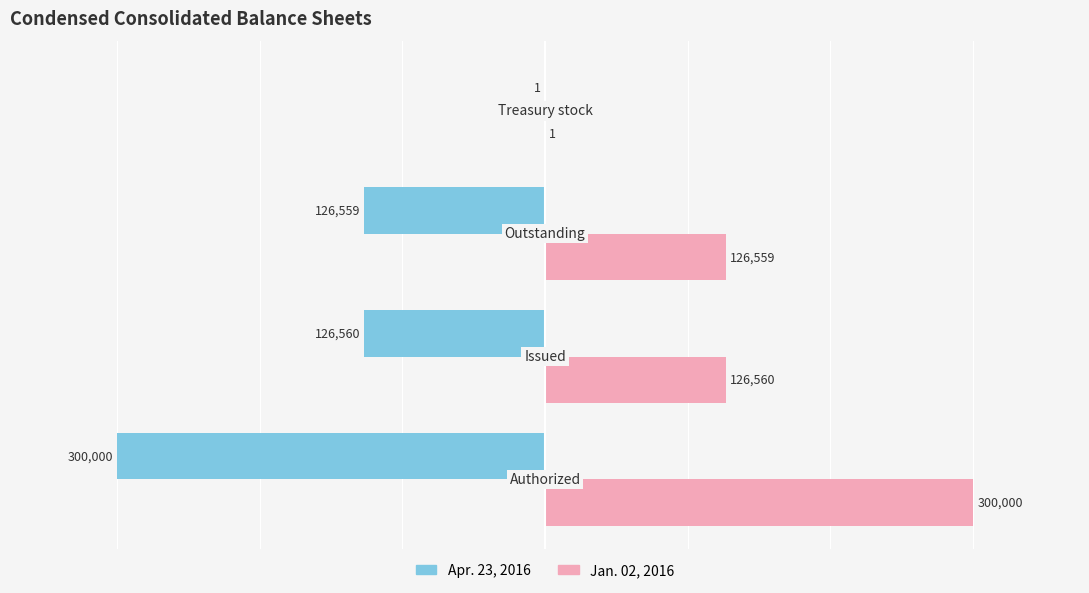

What is the maximum value shown in the chart?

300000